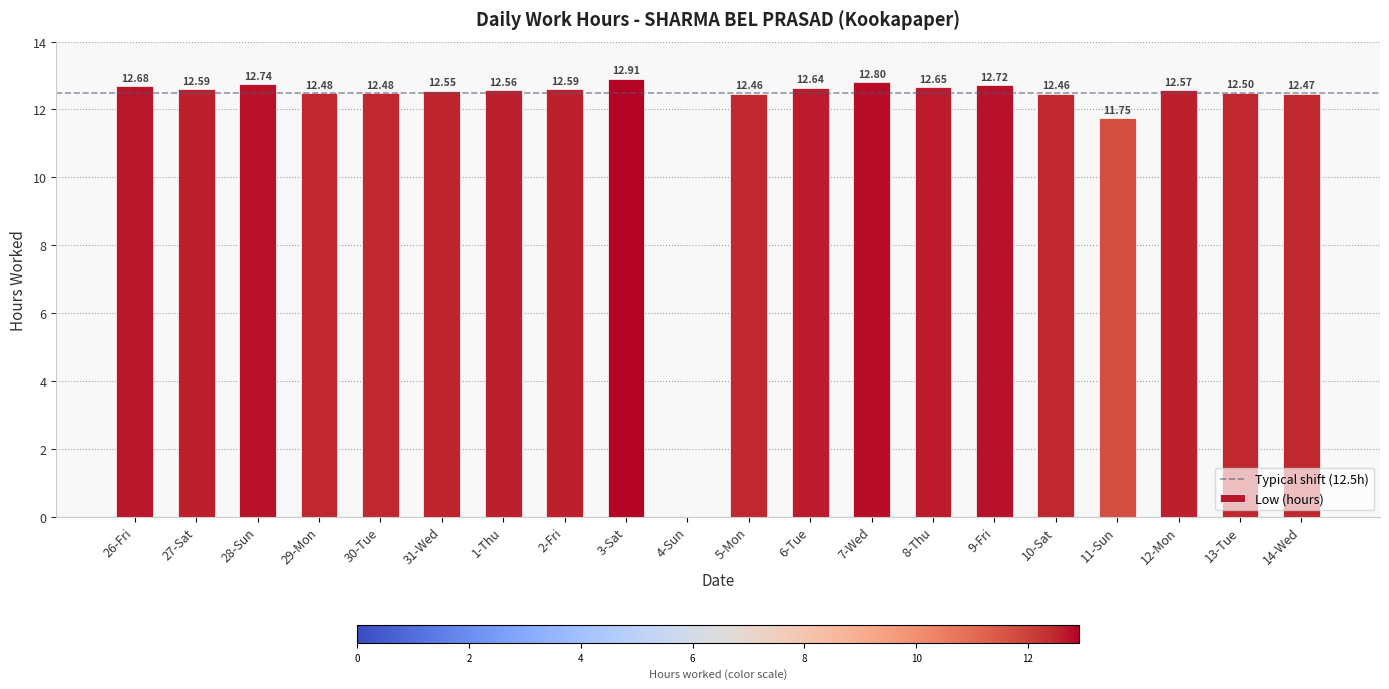

At which label does the data first exceed 12?

26-Fri